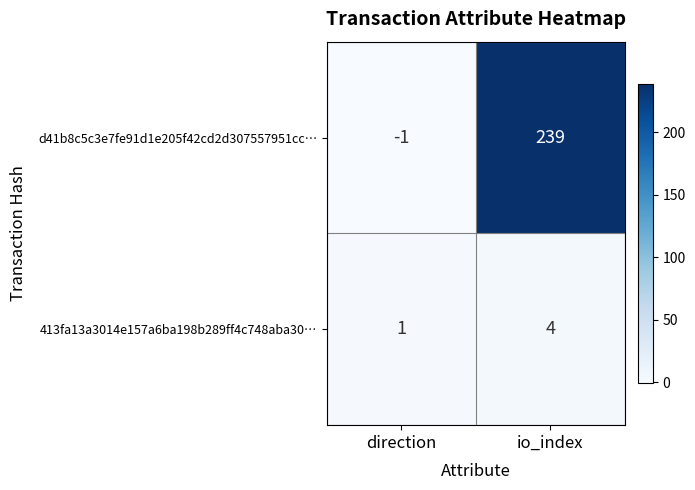

Count the number of data series in this chart.

2